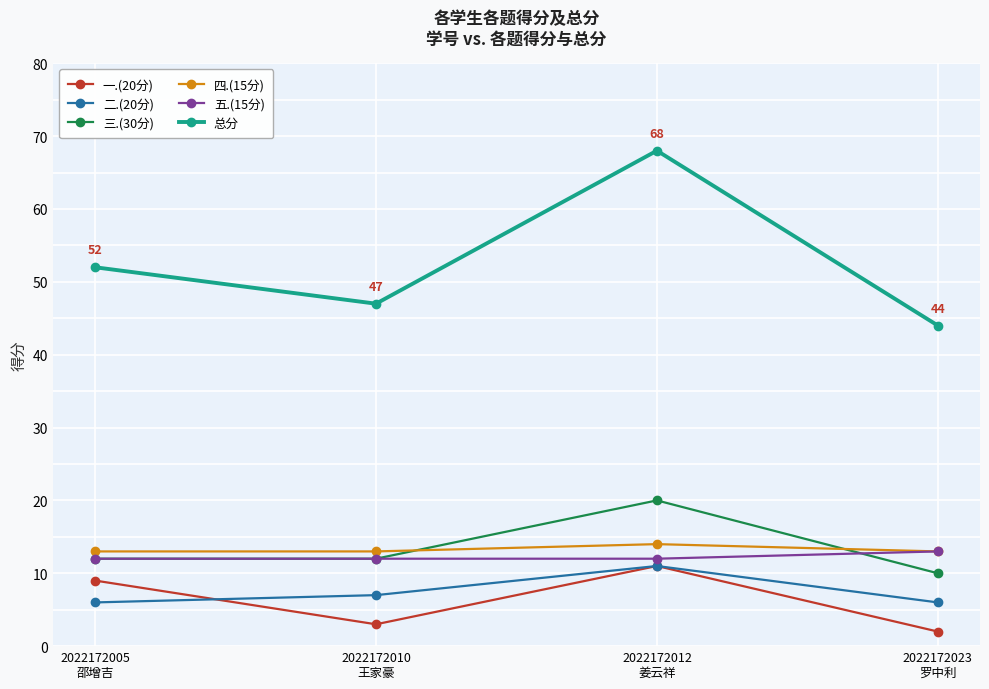

What is the value of the 二.(20分) point at the 2nd from the left?

7